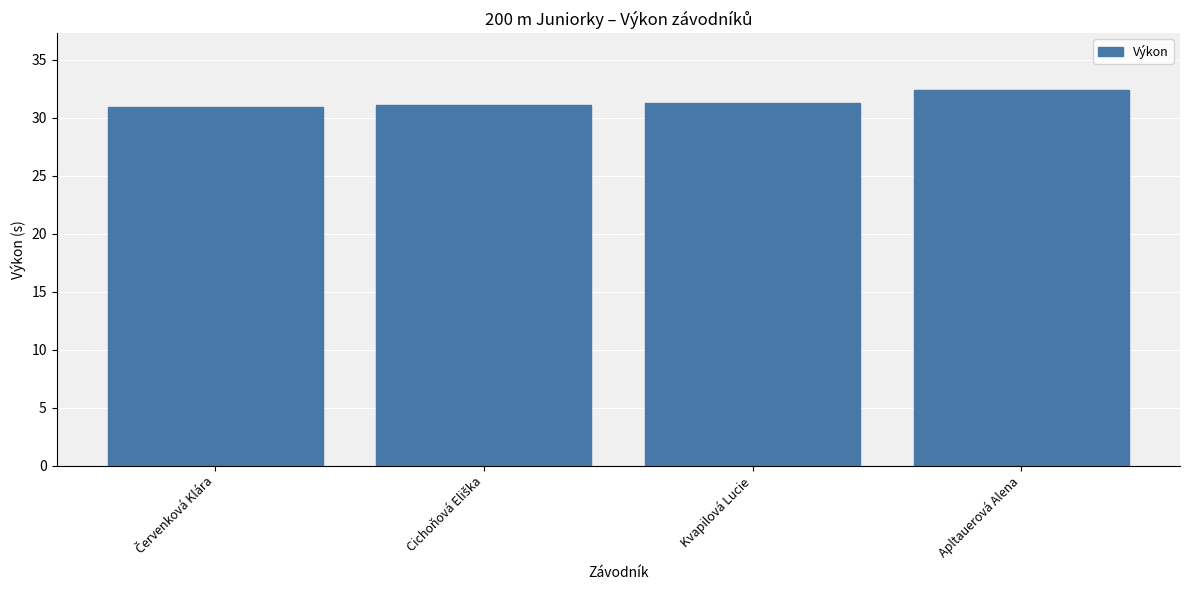

The chart shows a value of 7.3 at Kvapilová Lucie. True or false?

False